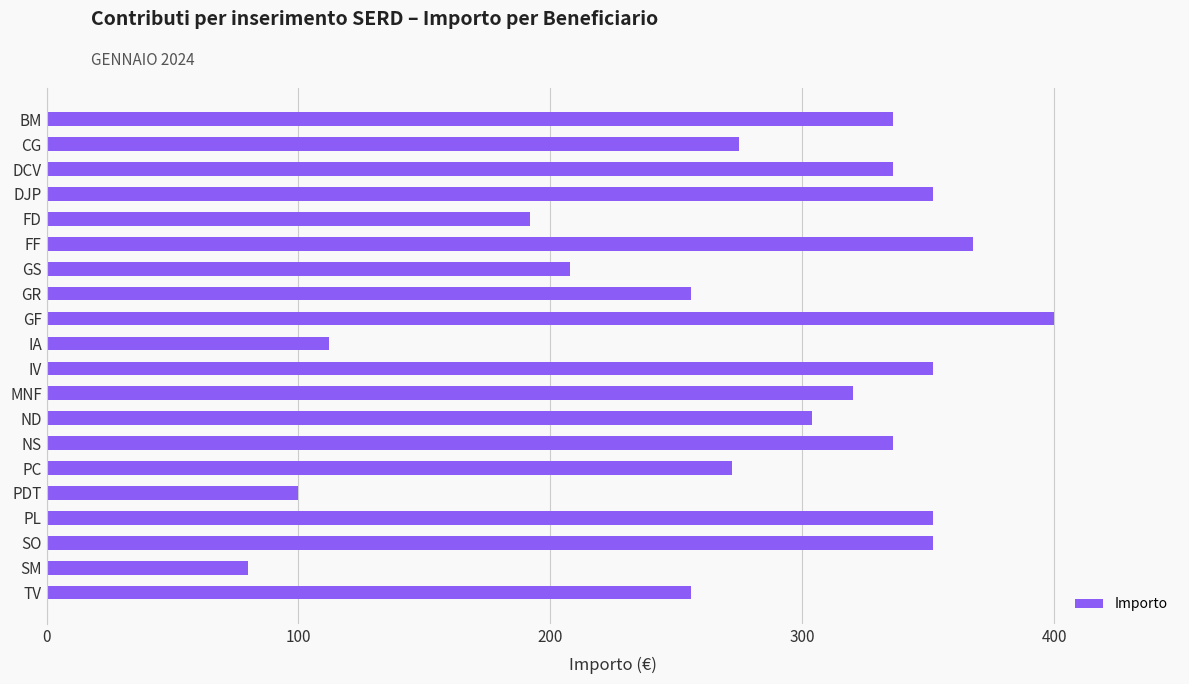

What is the greatest value displayed?

400